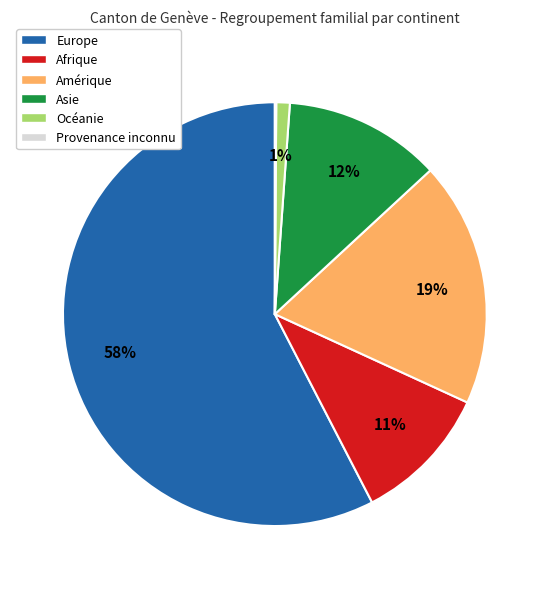

To the nearest percent, what percentage of the pie is Afrique?

11%